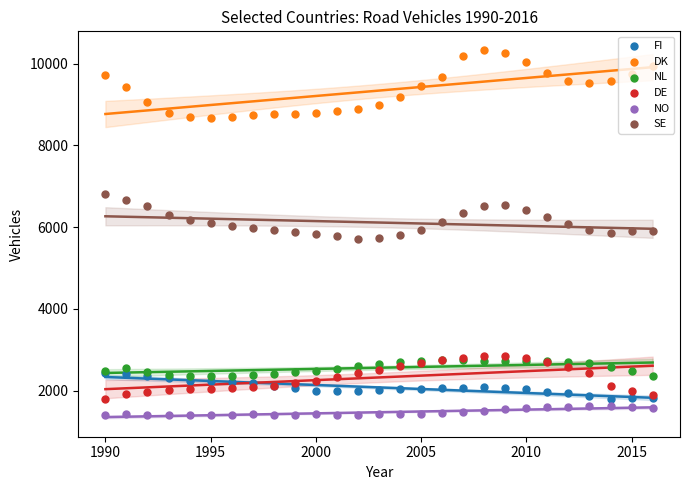

Which series has the widest spread of Y values?

DK